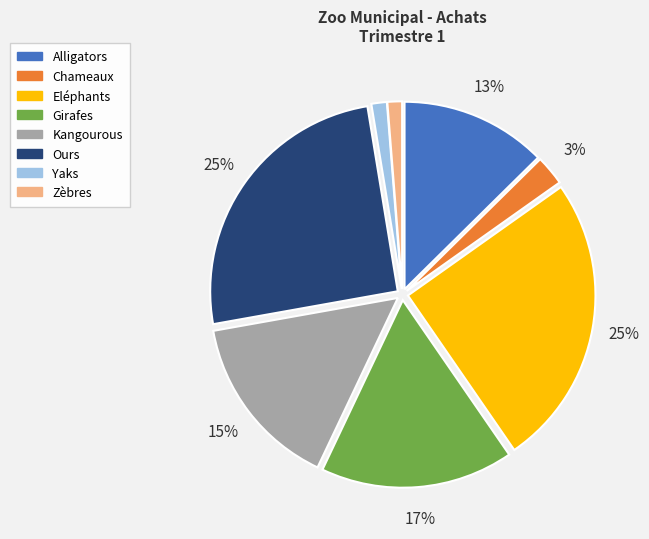

Is there any slice that represents more than half of the pie?

No